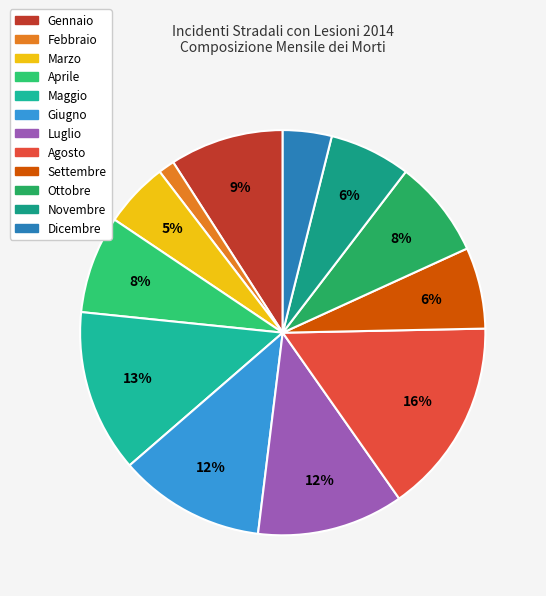

To the nearest percent, what is the difference between the Novembre and Ottobre slice percentages?

1%